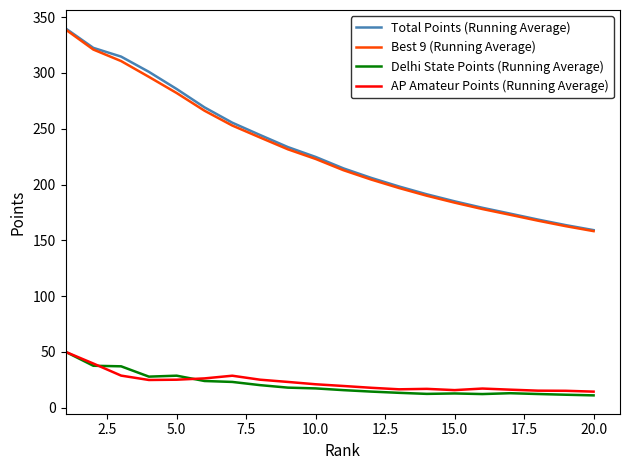

What is the maximum value for AP Amateur Points (Running Average)?

50.0